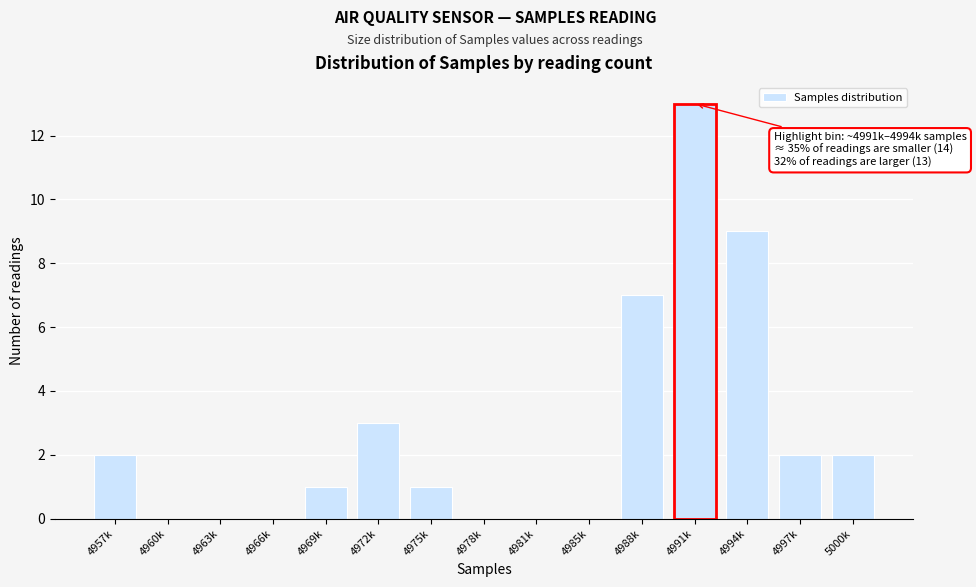

Reading left to right, extract all data points from this chart.

4957k=2	4960k=0	4963k=0	4966k=0	4969k=1	4972k=3	4975k=1	4978k=0	4981k=0	4985k=0	4988k=7	4991k=13	4994k=9	4997k=2	5000k=2